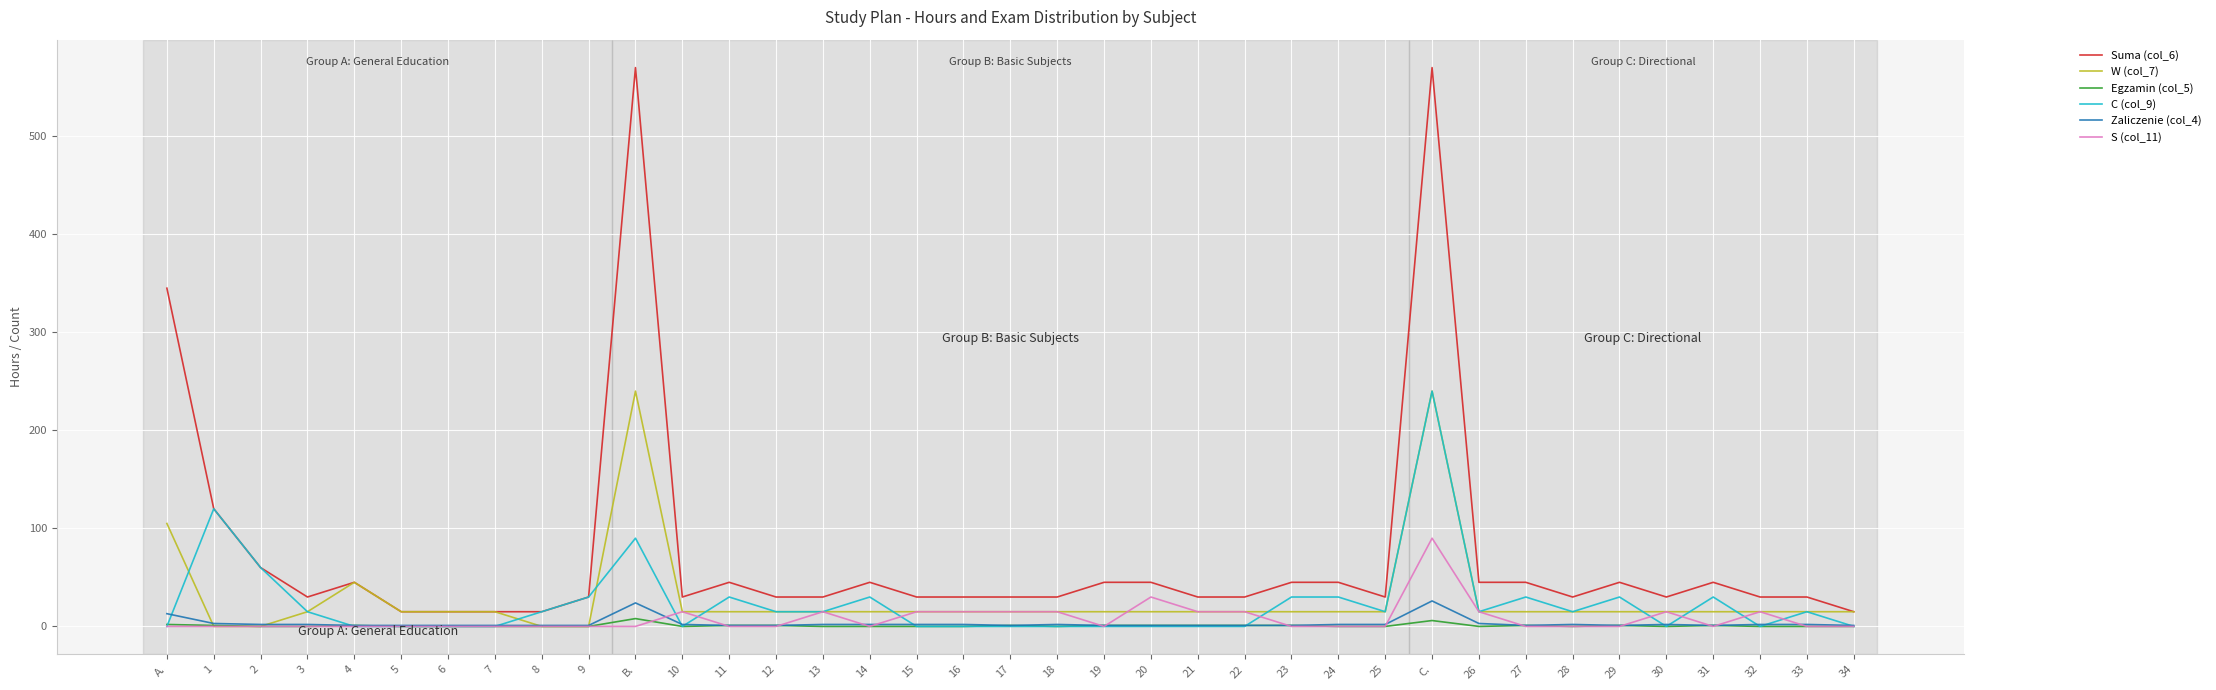

True or false: Suma (col_6) and Egzamin (col_5) cross at least once.

False